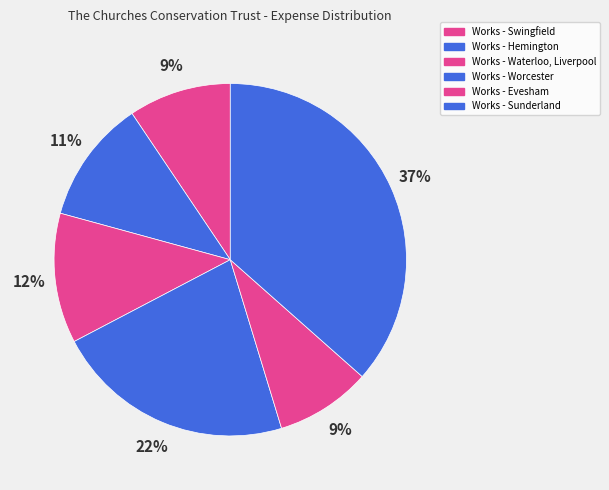

What is the change in value from Works - Worcester to Works - Evesham?

-40211.8